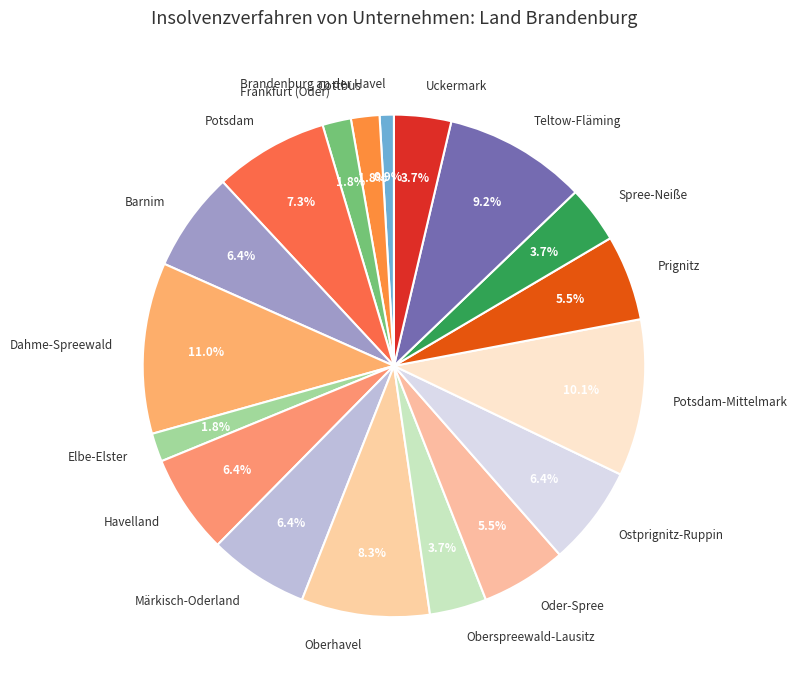

To the nearest percent, what portion does Teltow-Fläming represent?

9%